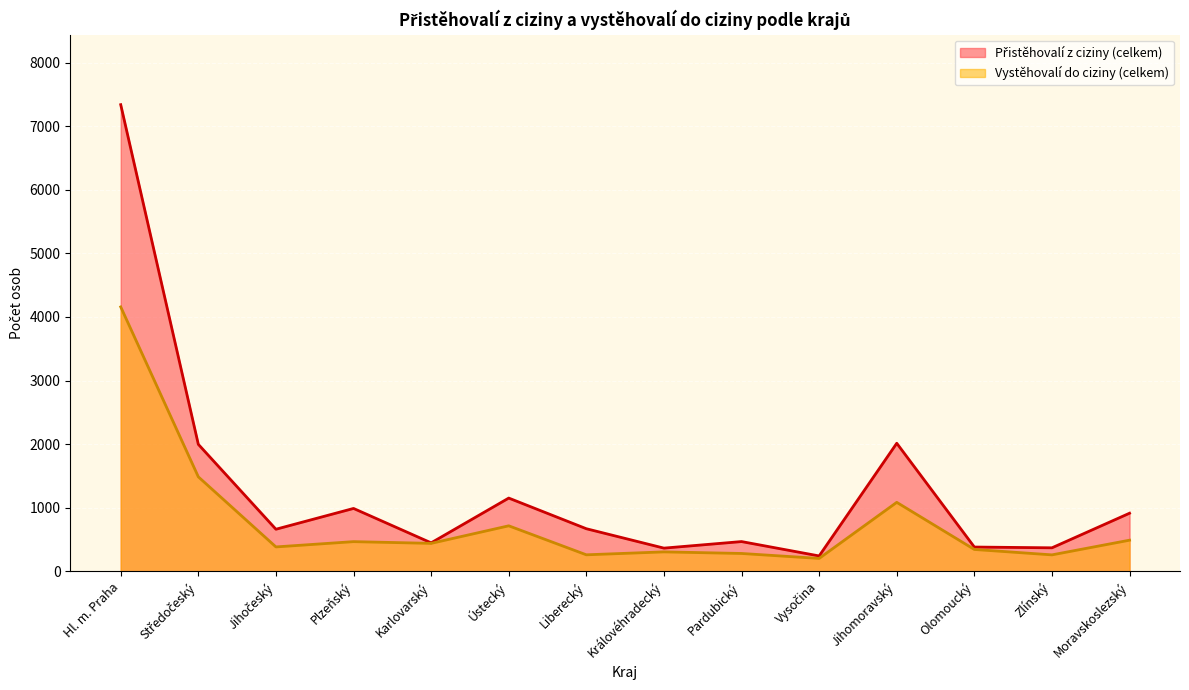

List the labels in order of Přistěhovalí z ciziny (celkem) value, smallest first.

Vysočina, Královéhradecký, Zlínský, Olomoucký, Karlovarský, Pardubický, Jihočeský, Liberecký, Moravskoslezský, Plzeňský, Ústecký, Středočeský, Jihomoravský, Hl. m. Praha